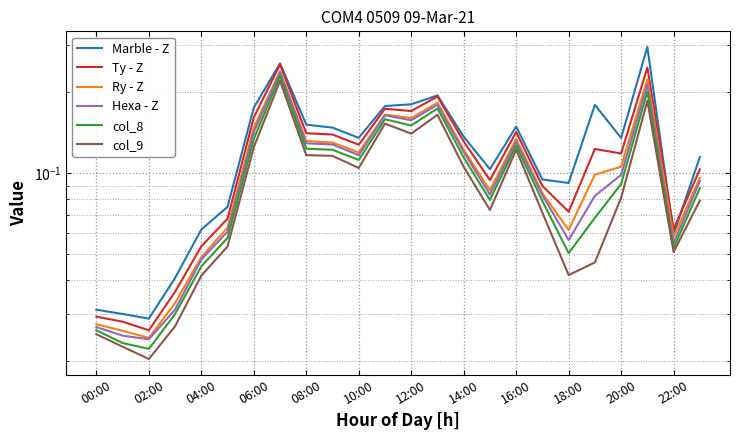

Count the col_9 values in the range 0 to 1.

24